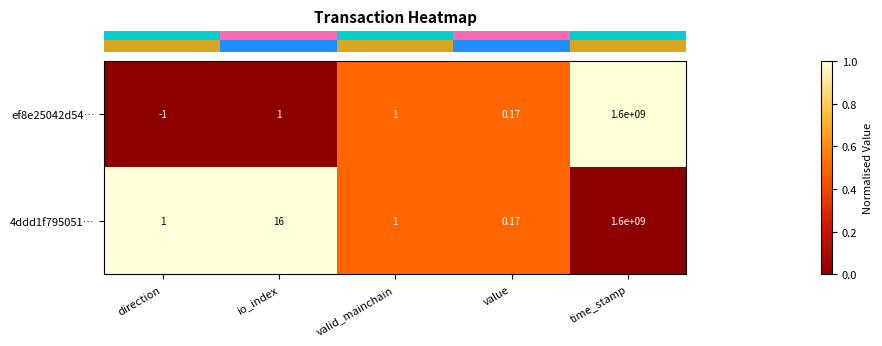

At which label does 4ddd1f795051… reach its minimum?

value